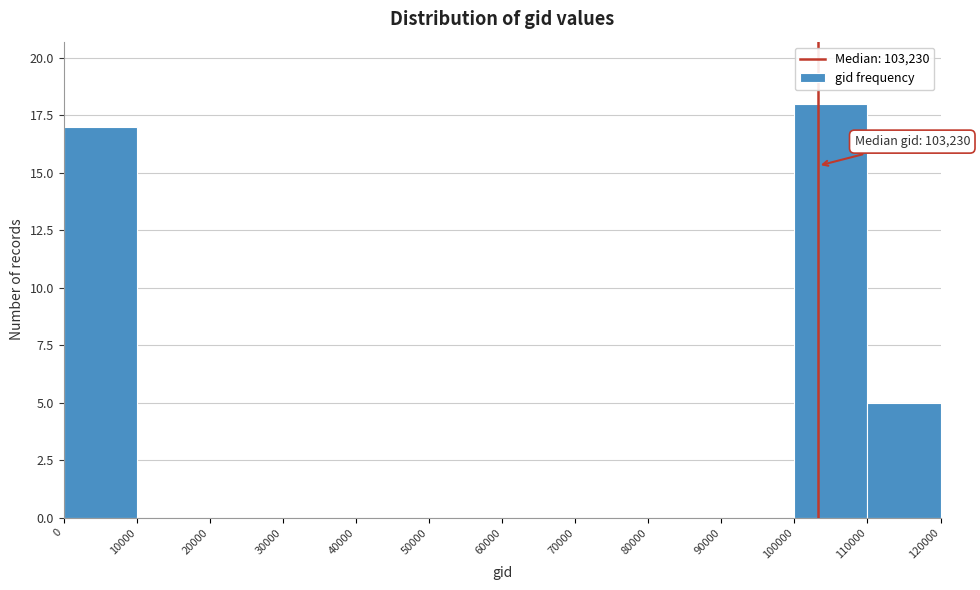

Over which range of the x-axis is the bar tallest?

100000 to 110000